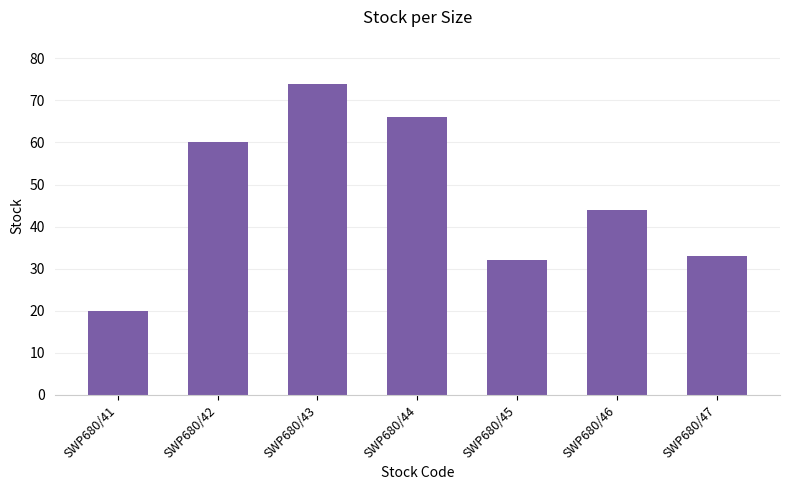

Reading left to right, extract all data points from this chart.

SWP680/41=20	SWP680/42=60	SWP680/43=74	SWP680/44=66	SWP680/45=32	SWP680/46=44	SWP680/47=33